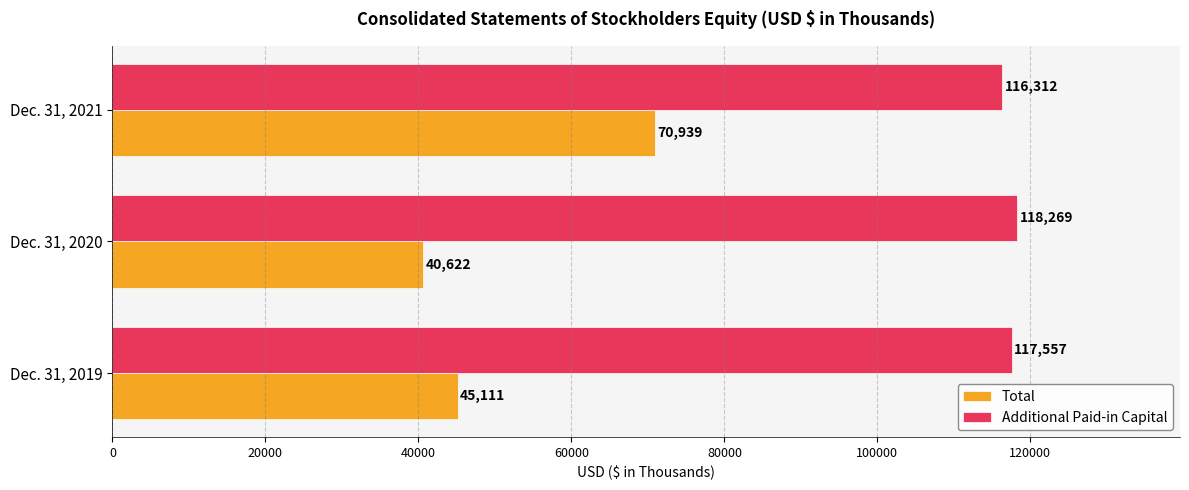

What is the average value of the Additional Paid-in Capital series?

117379